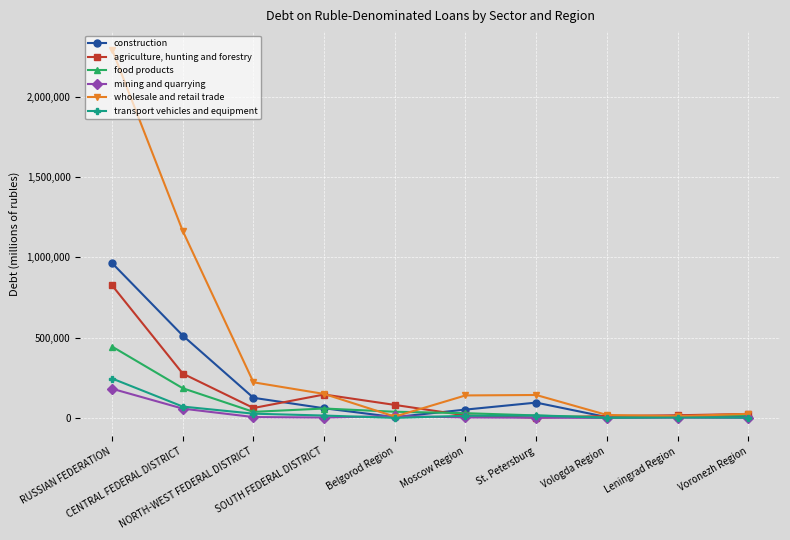

The wholesale and retail trade series shows 477629 at CENTRAL FEDERAL DISTRICT. True or false?

False